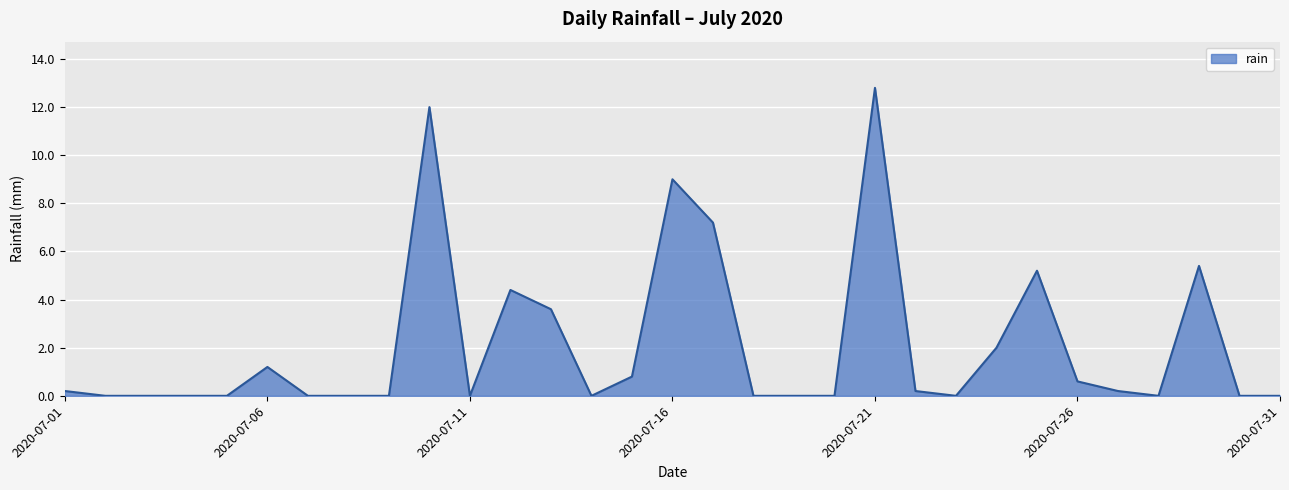

Reading right to left, transcribe all the data shown in this chart.

0.0	0.0	5.4	0.0	0.2	0.6	5.2	2.0	0.0	0.2	12.8	0.0	0.0	0.0	7.2	9.0	0.8	0.0	3.6	4.4	0.0	12.0	0.0	0.0	0.0	1.2	0.0	0.0	0.0	0.0	0.2